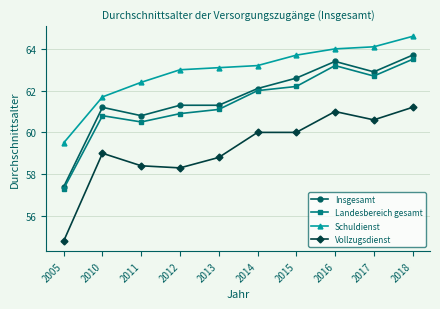

True or false: Vollzugsdienst and Schuldienst intersect in this chart.

False